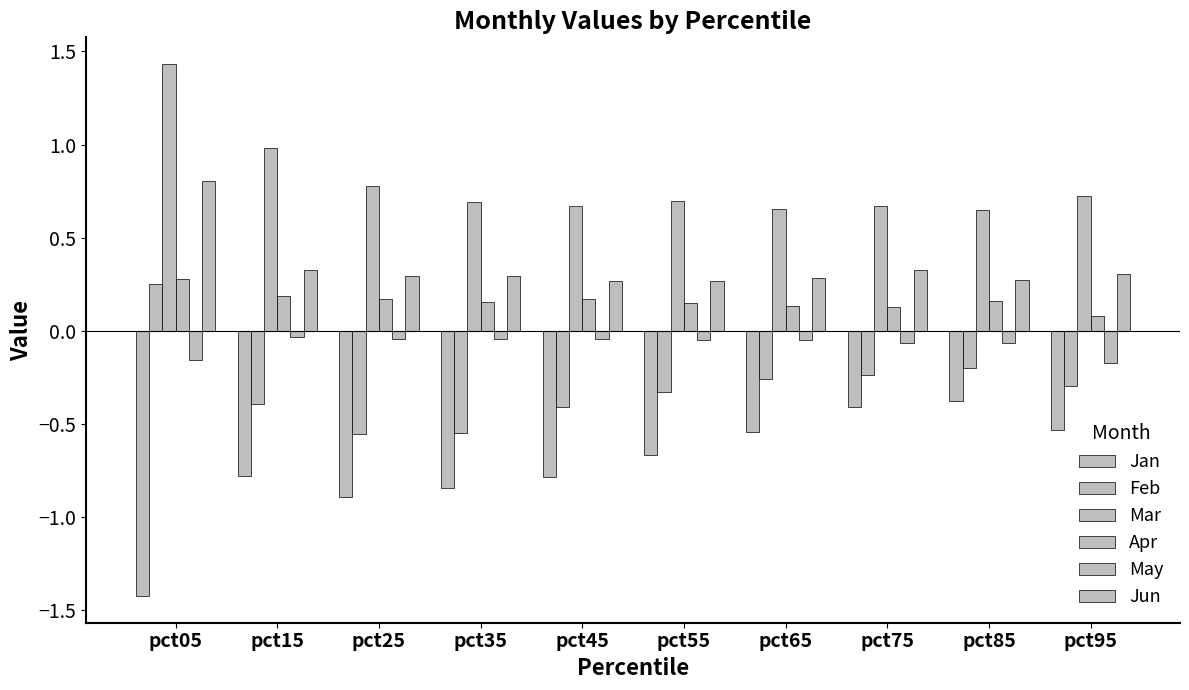

Is it true that Jan equals -0.8 at pct35?

True